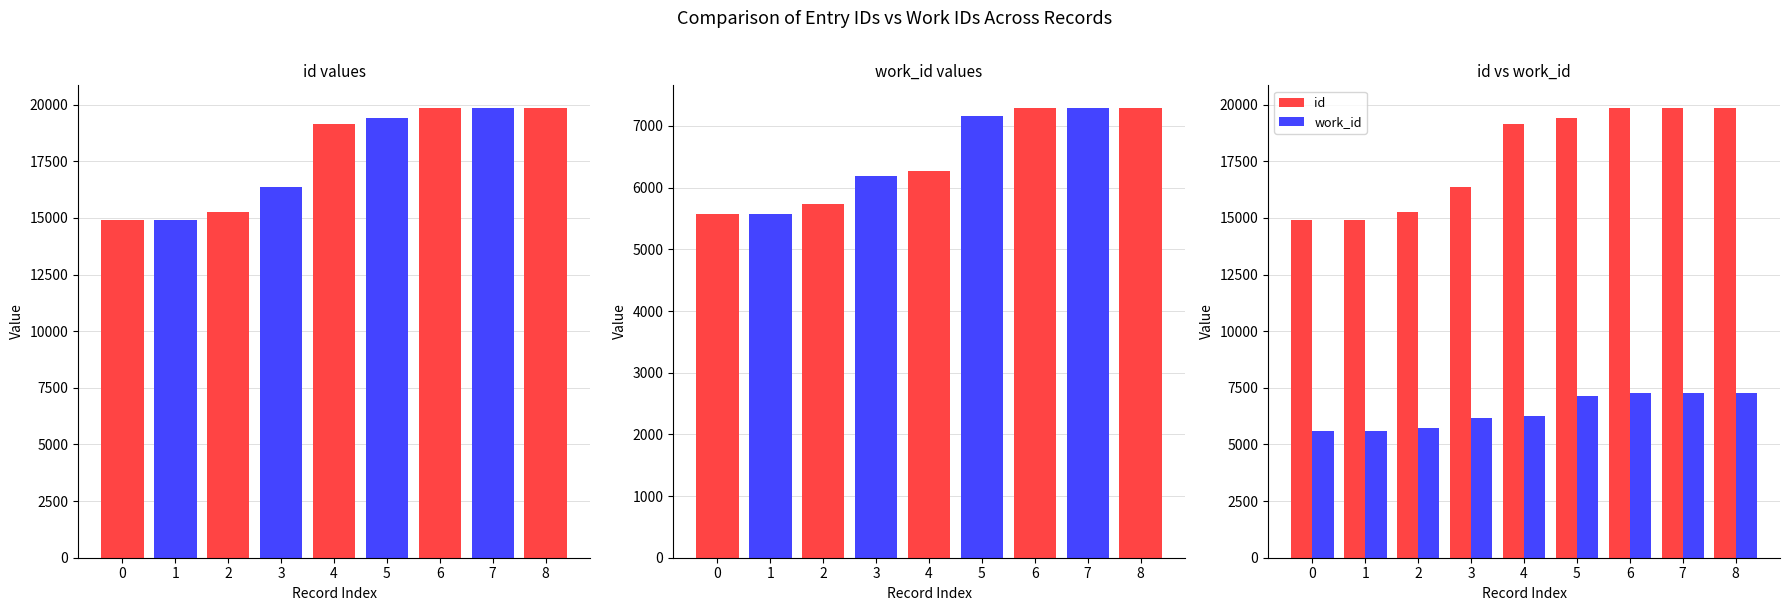

Does the chart contain any negative values?

No